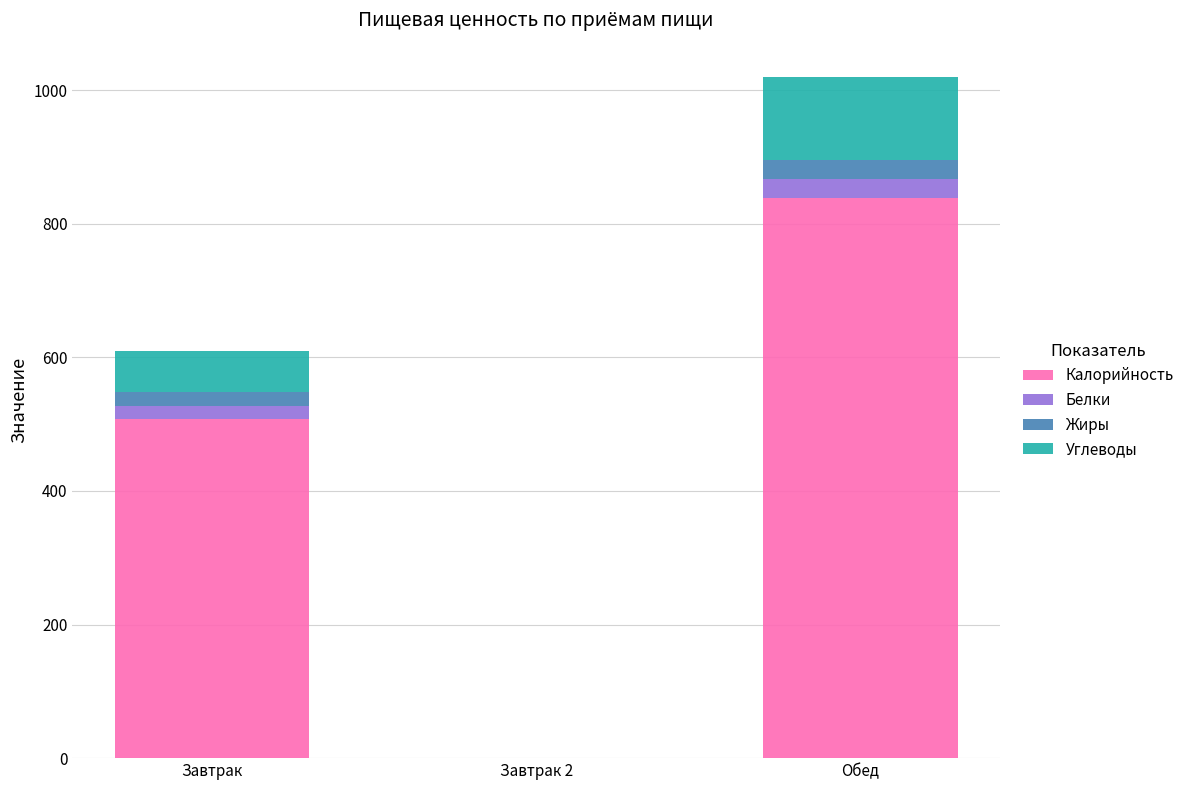

The Калорийность series shows 507 at Завтрак. True or false?

True